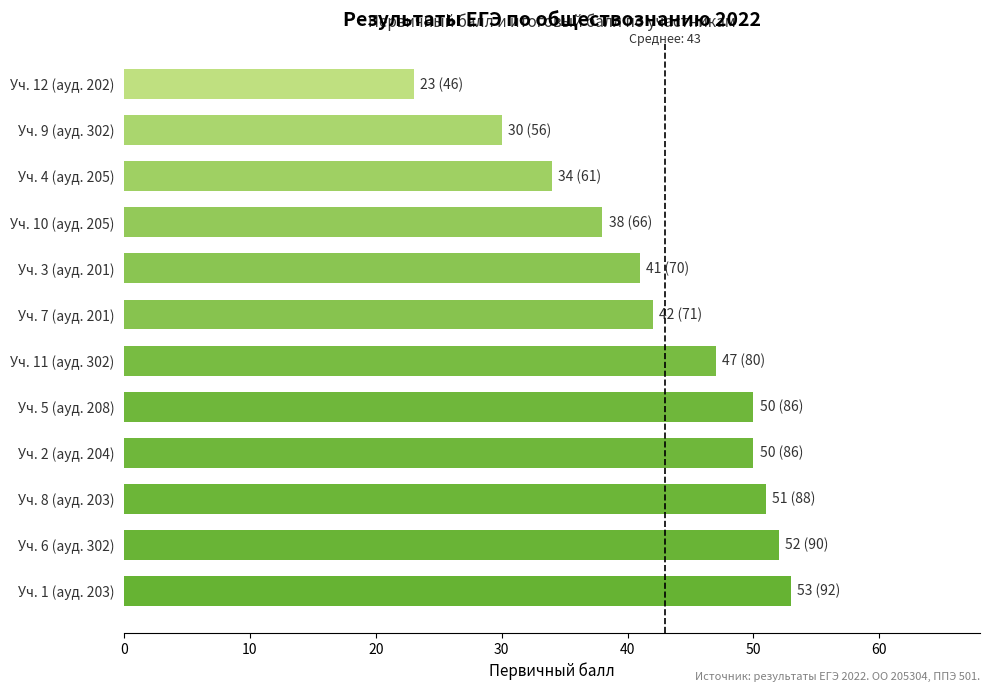

What is the difference between the maximum and minimum values?

30